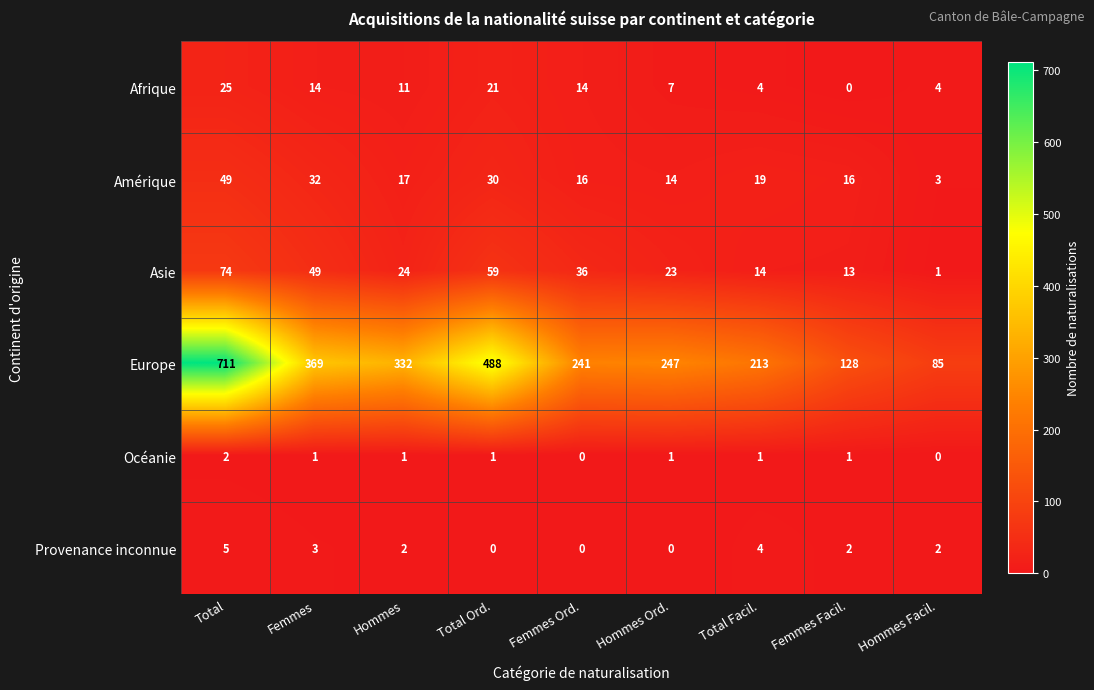

How many positive values does the Afrique series have?

8